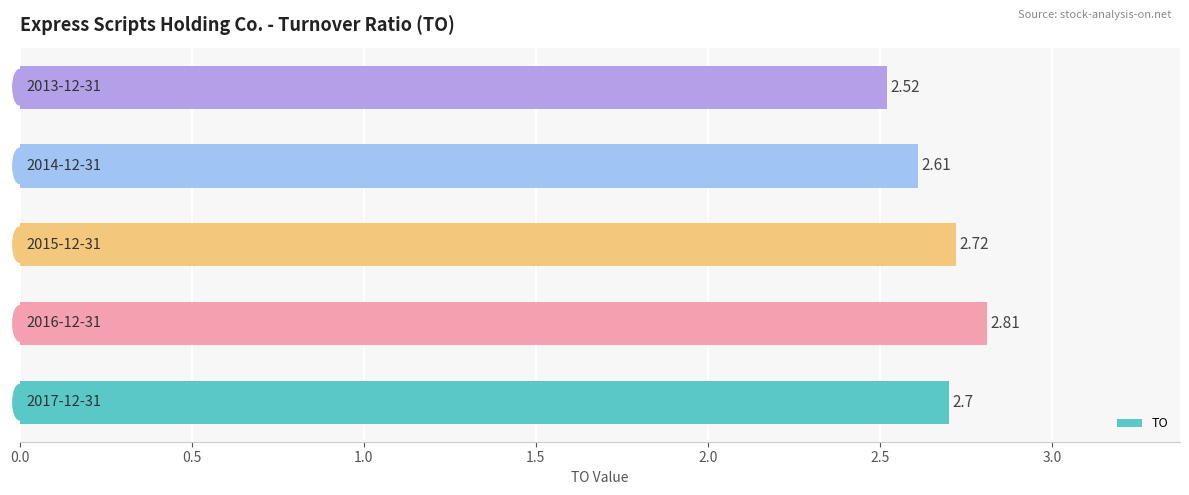

What is the sum of all values?

13.4